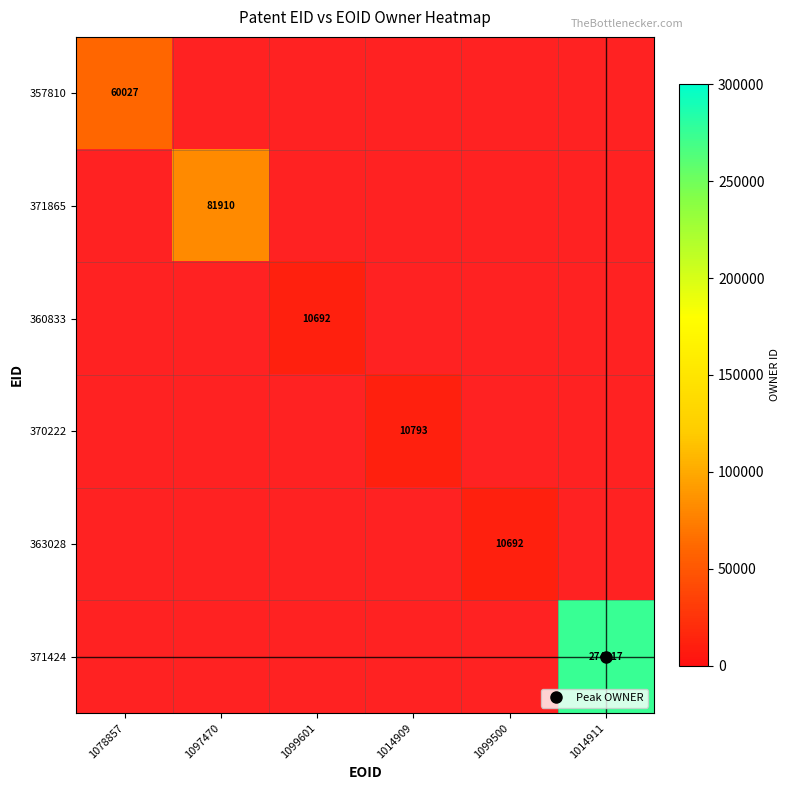

Which category has the lowest value in the 371424 series?

1078857